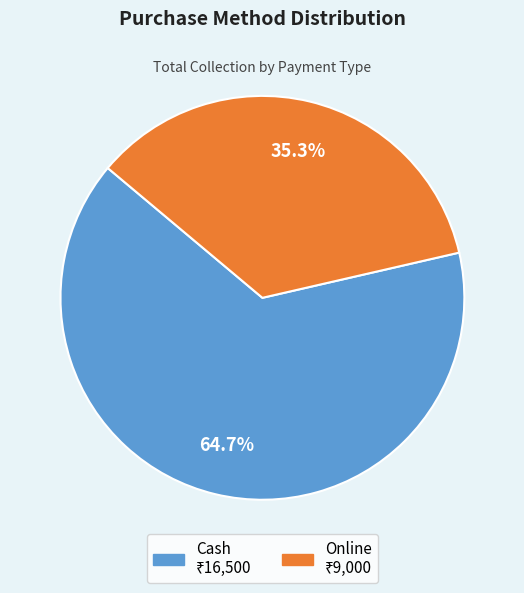

Is there a majority slice in this chart?

Yes